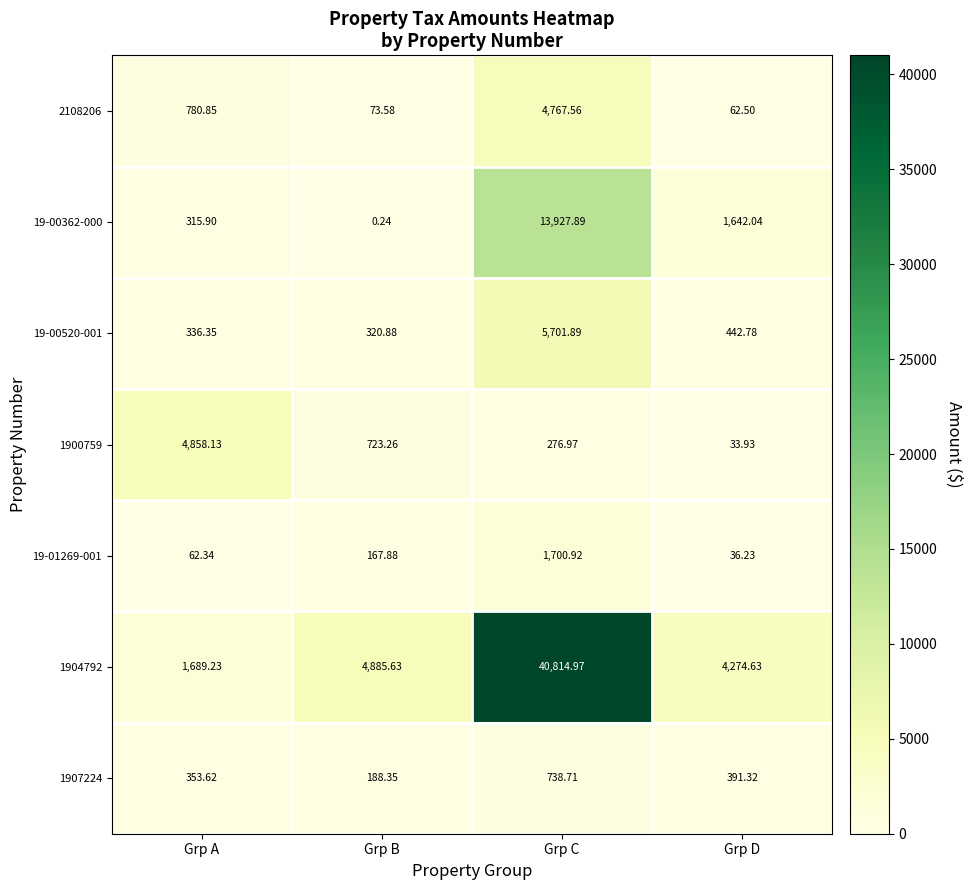

How many data points does each series have?

4